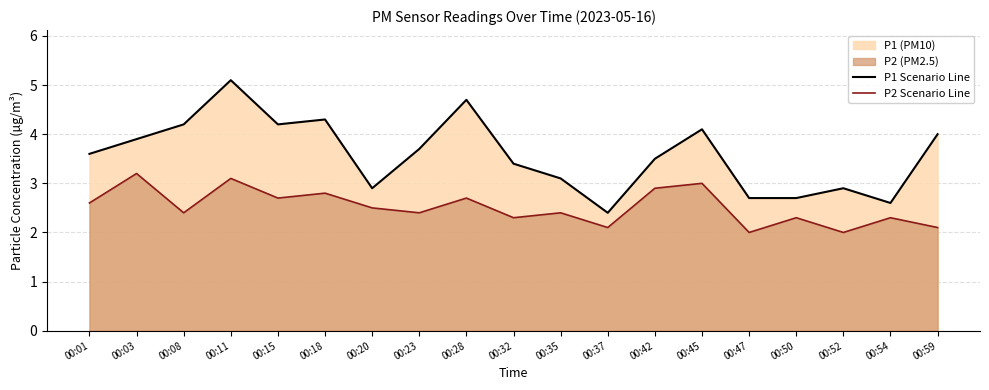

Which category has the highest value in the P2 Scenario Line series?

00:03